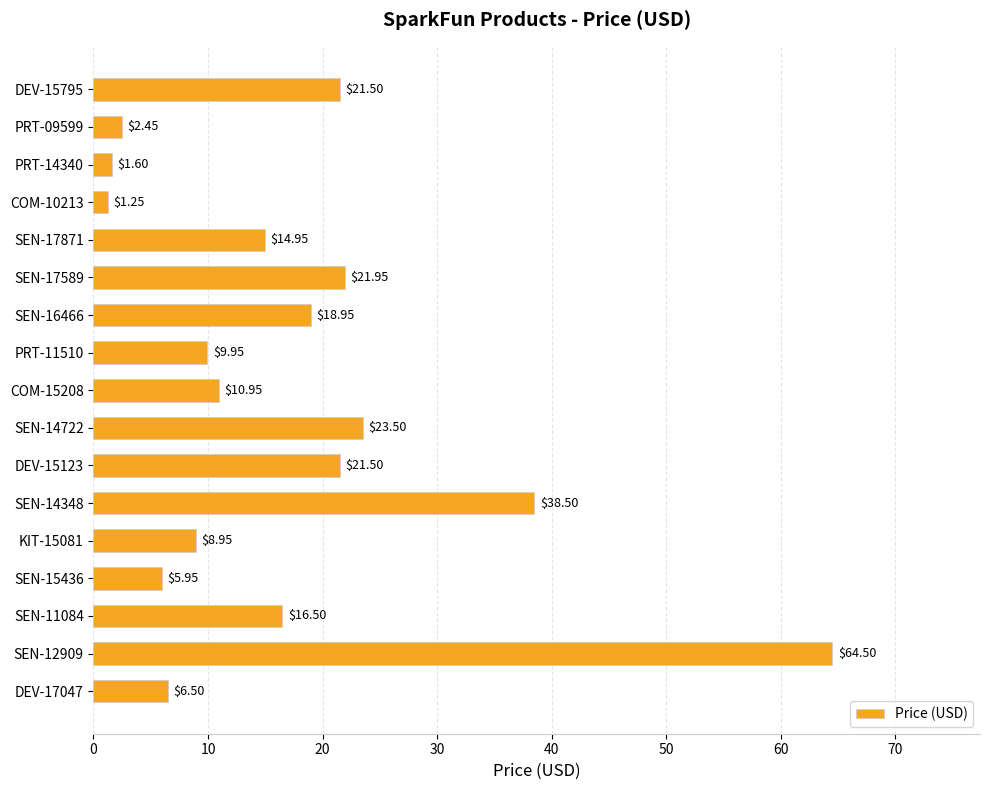

Approximately how many times larger is the value at DEV-15123 compared to SEN-17871?

1.4